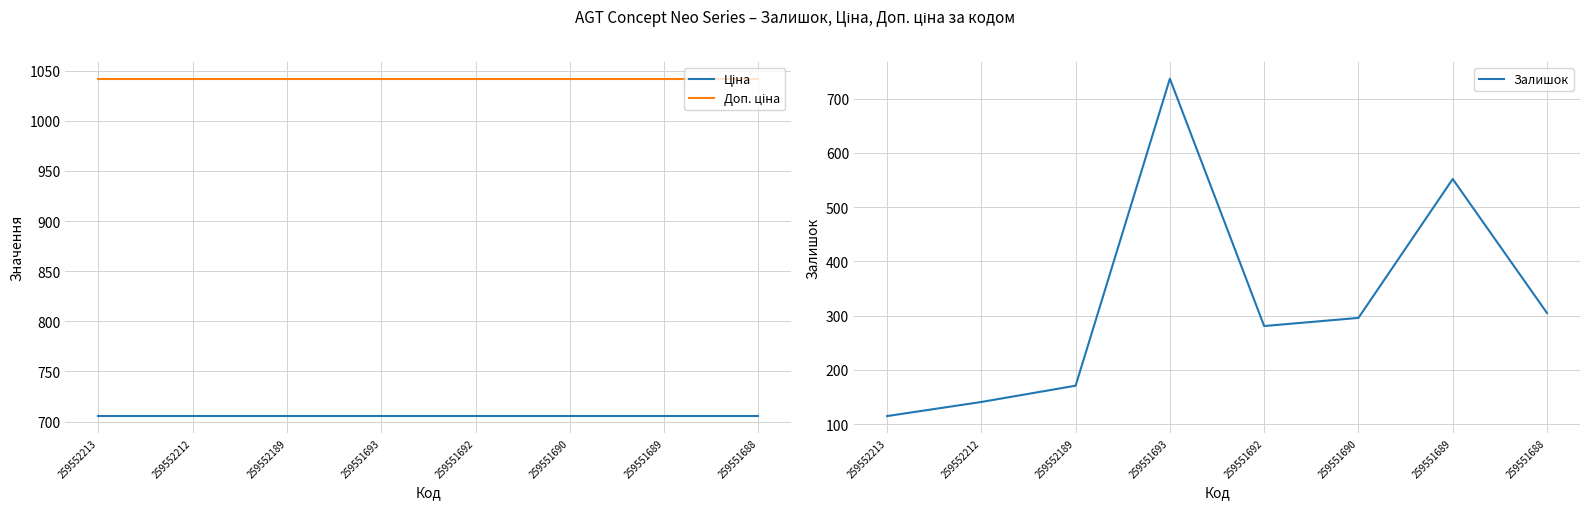

Reading left to right, list all the values displayed in this chart.

Ціна: 259552213=705.5	259552212=705.5	259552189=705.5	259551693=705.5	259551692=705.5	259551690=705.5	259551689=705.5	259551688=705.5
Доп. ціна: 259552213=1042.0	259552212=1042.0	259552189=1042.0	259551693=1042.0	259551692=1042.0	259551690=1042.0	259551689=1042.0	259551688=1042.0
Залишок: 259552213=115.0	259552212=141.0	259552189=171.0	259551693=737.0	259551692=281.0	259551690=296.0	259551689=552.0	259551688=305.0